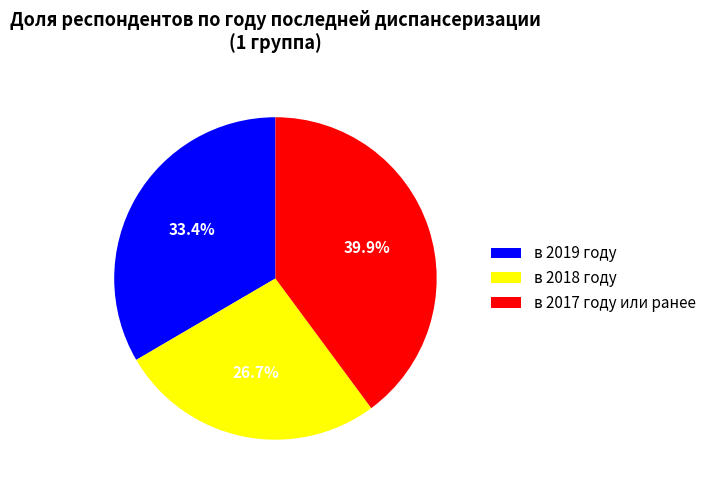

Does в 2019 году account for over 50% of the chart?

No